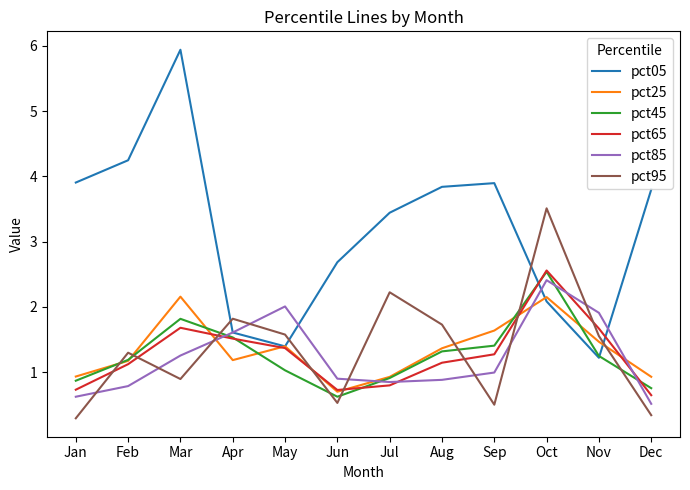

The pct05 series shows 1.2 at Nov. True or false?

True